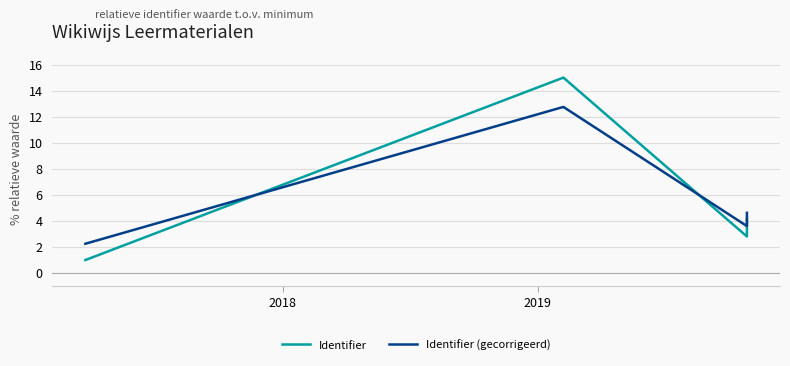

True or false: Identifier (gecorrigeerd) has a value of 21.9 at 2018.

False